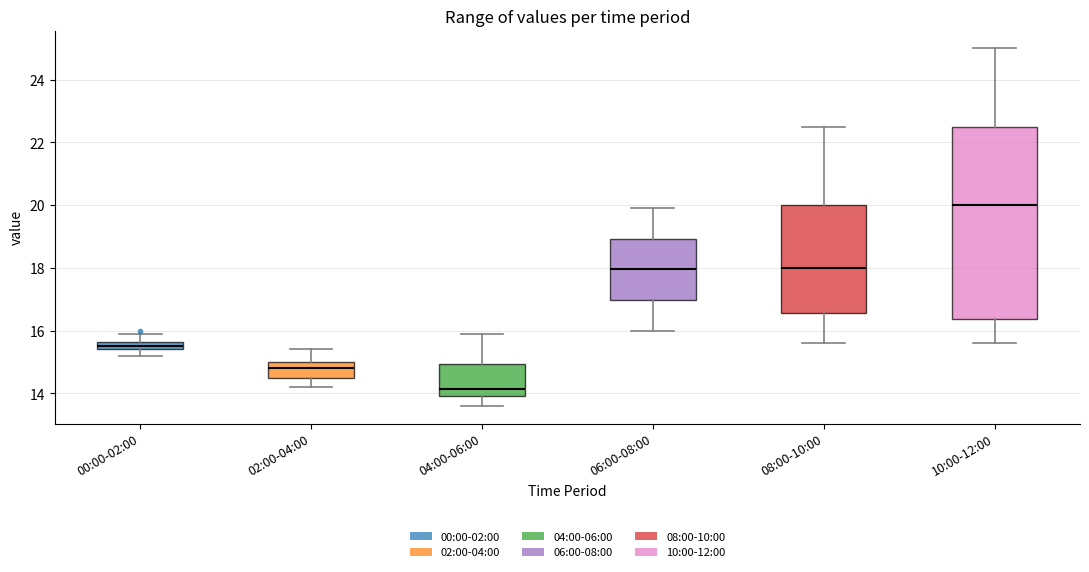

Which box has the lowest median line?

04:00-06:00